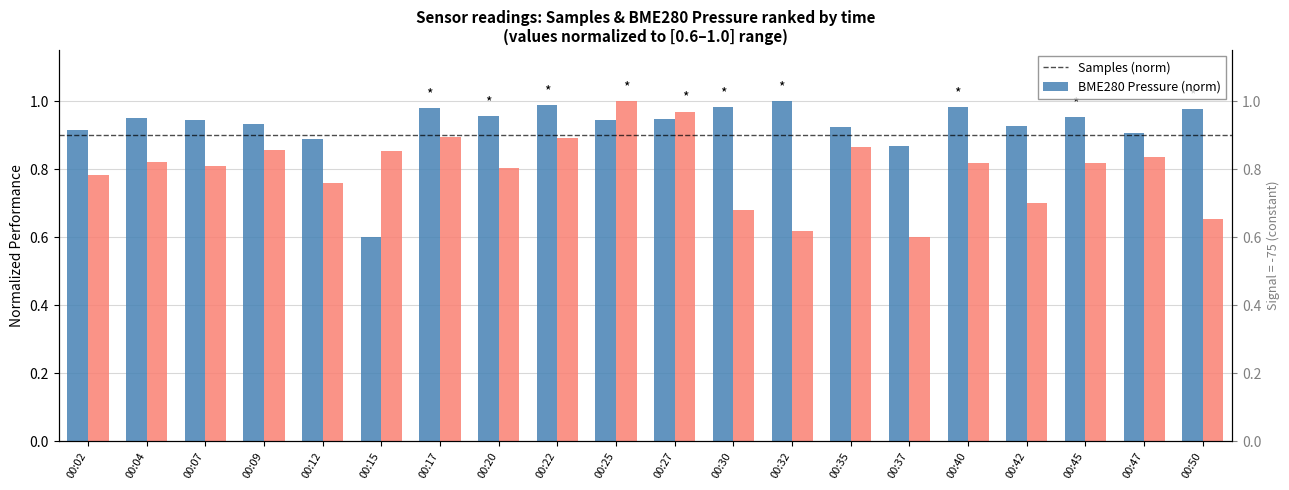

Read the BME280 Pressure (norm) value at 00:20.

0.8